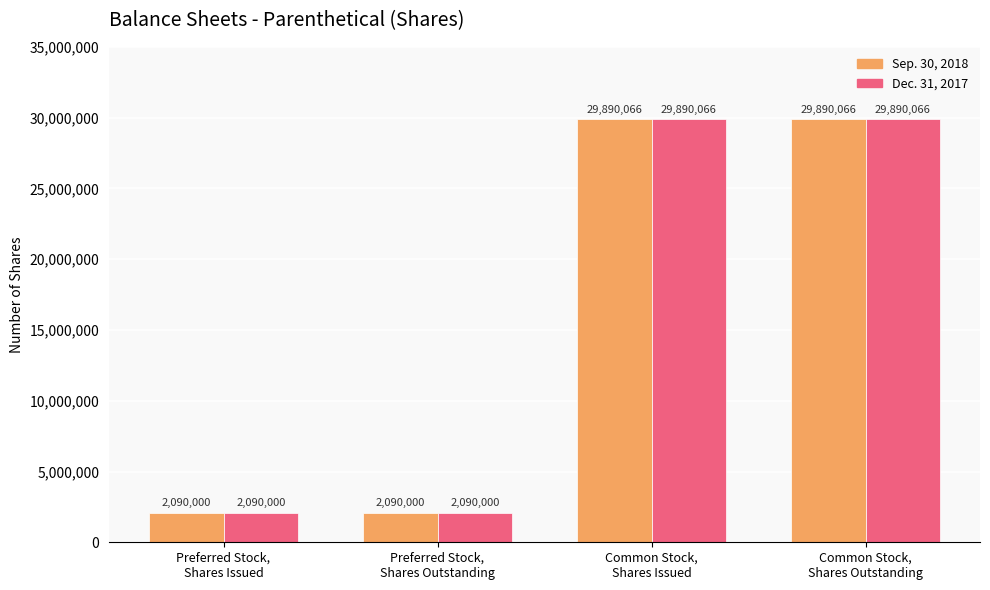

Reading right to left, what are all the values shown in this chart?

Sep. 30, 2018: Common Stock,
Shares Outstanding=29890066	Common Stock,
Shares Issued=29890066	Preferred Stock,
Shares Outstanding=2090000	Preferred Stock,
Shares Issued=2090000
Dec. 31, 2017: Common Stock,
Shares Outstanding=29890066	Common Stock,
Shares Issued=29890066	Preferred Stock,
Shares Outstanding=2090000	Preferred Stock,
Shares Issued=2090000